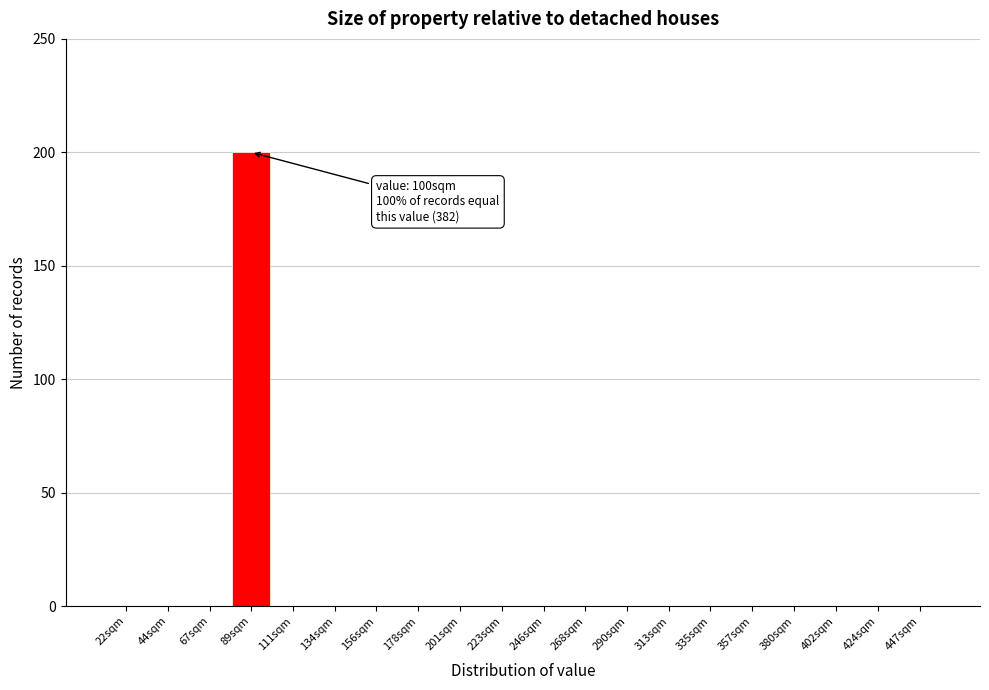

Reading left to right, transcribe all the data shown in this chart.

22sqm=0	44sqm=0	67sqm=0	89sqm=200	111sqm=0	134sqm=0	156sqm=0	178sqm=0	201sqm=0	223sqm=0	246sqm=0	268sqm=0	290sqm=0	313sqm=0	335sqm=0	357sqm=0	380sqm=0	402sqm=0	424sqm=0	447sqm=0